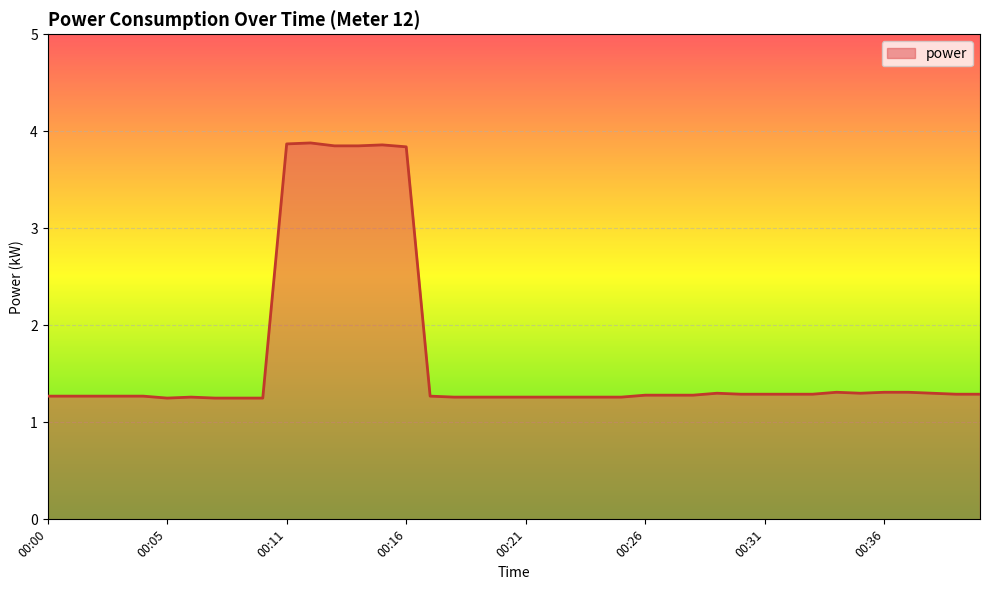

What is the difference between the maximum and minimum values?

2.6